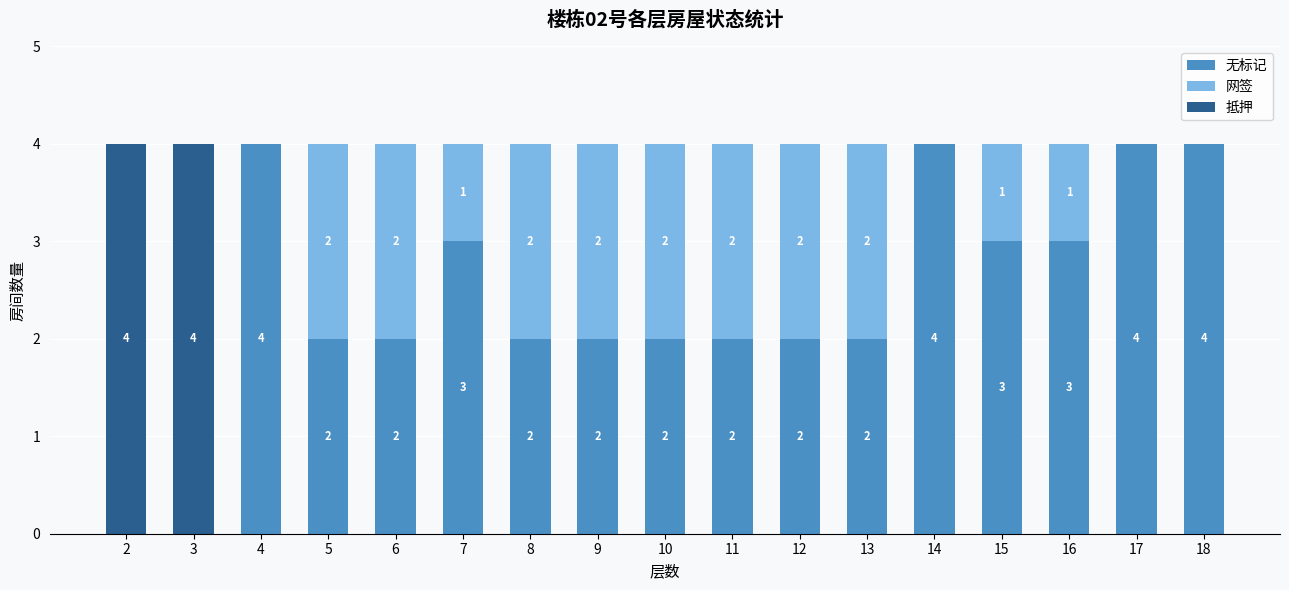

What is the total value across all series at 10?

4